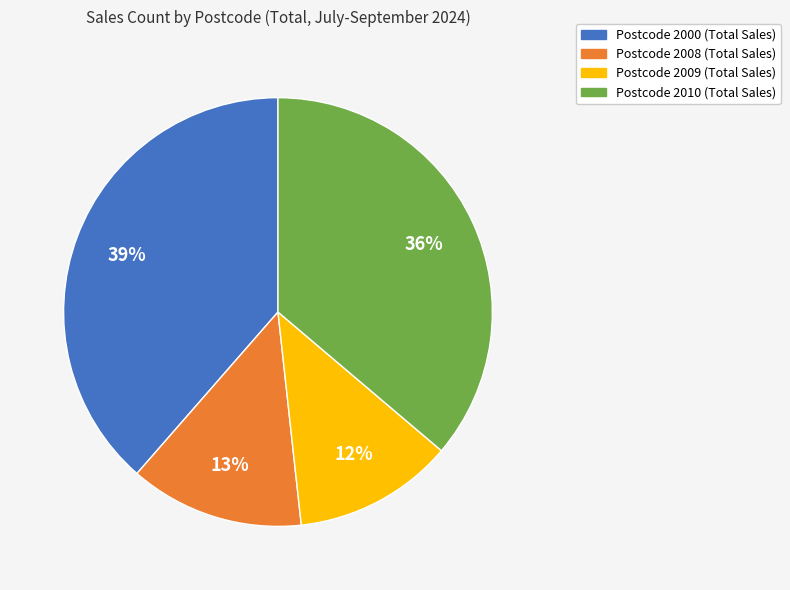

To the nearest percent, what is the difference between the largest and smallest slice percentages?

27%